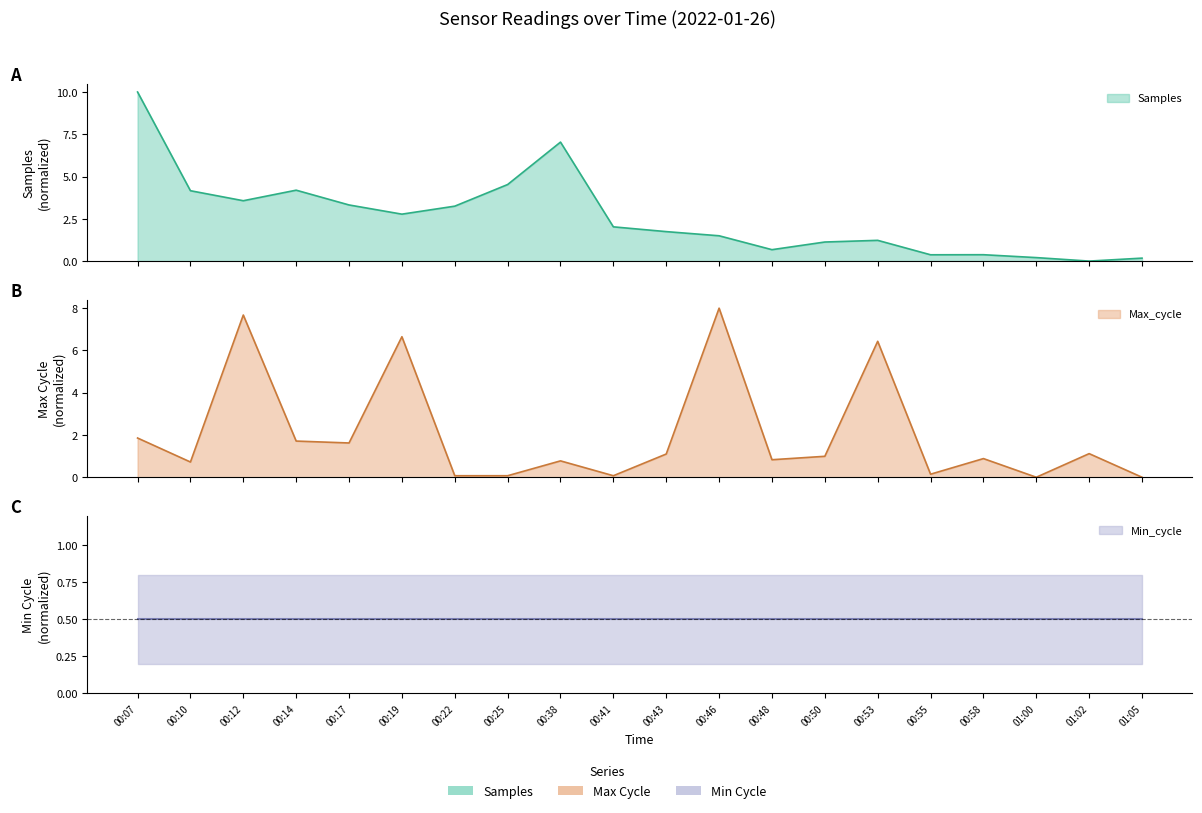

True or false: Samples has a value of 3.3 at 00:17.

True